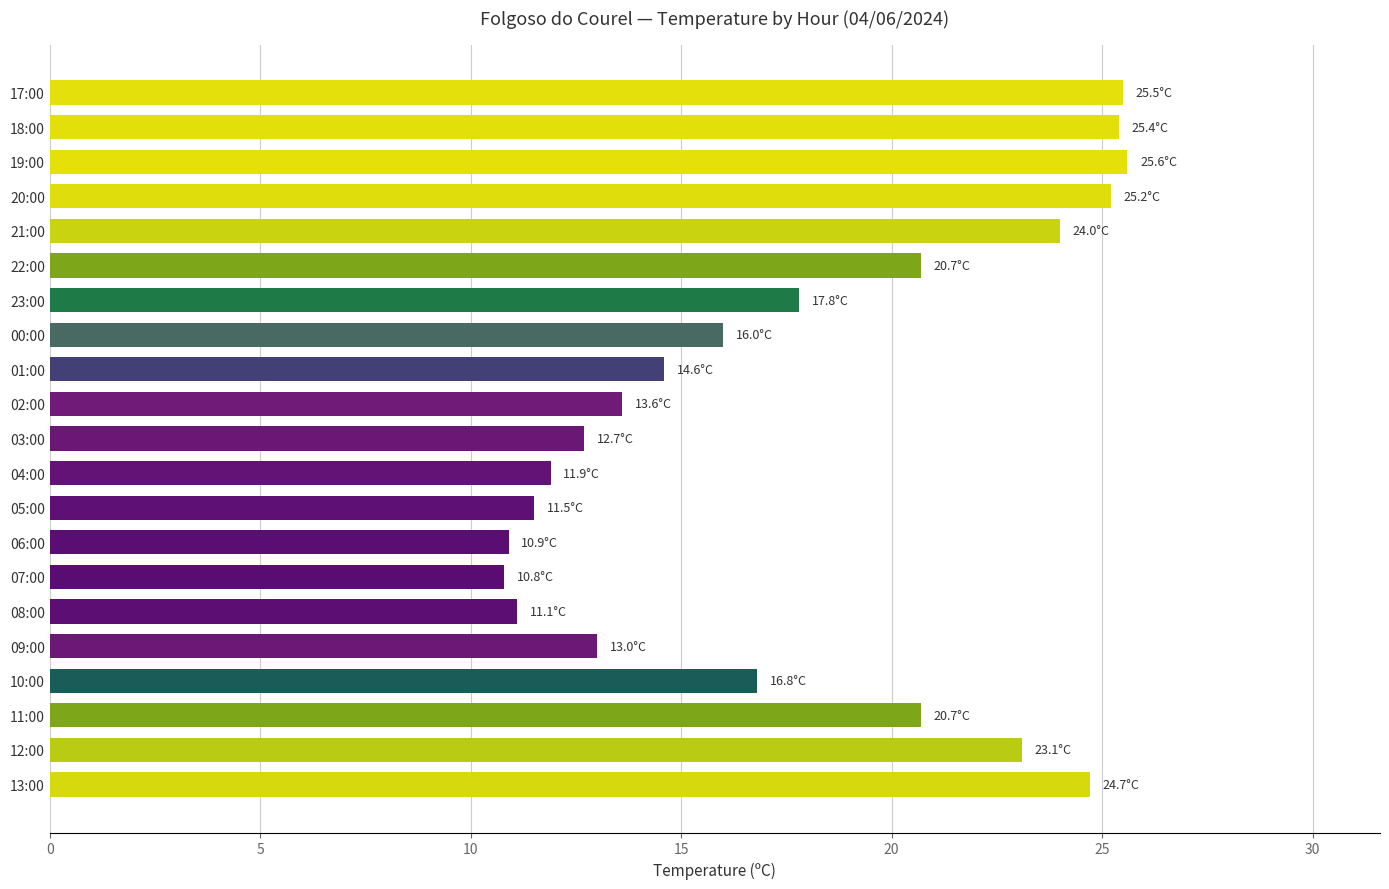

What is the average value?

17.9